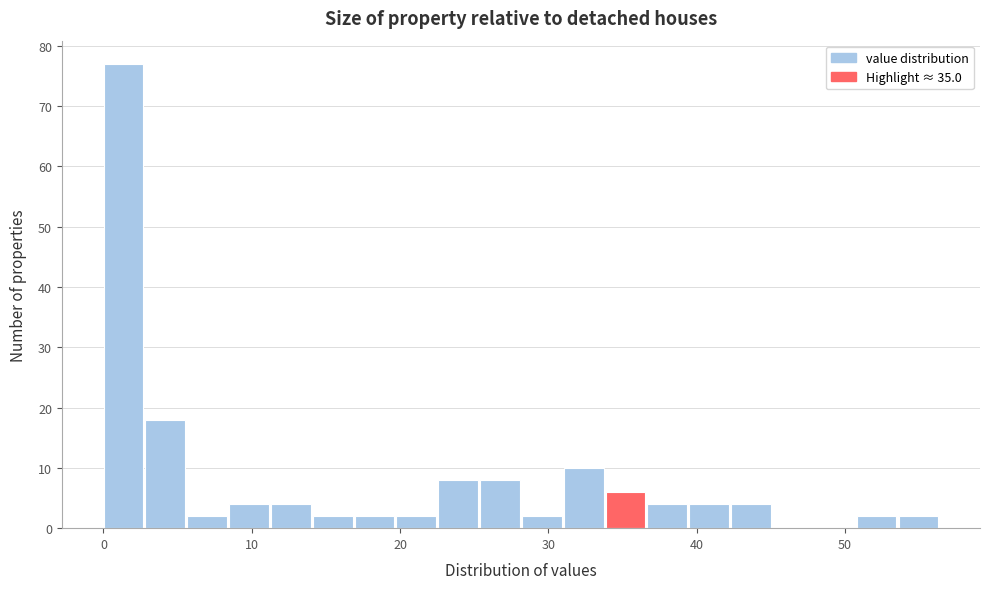

Around what value on the x-axis is the tallest bar? Give the approximate position of its centre, as read against the axis.

1